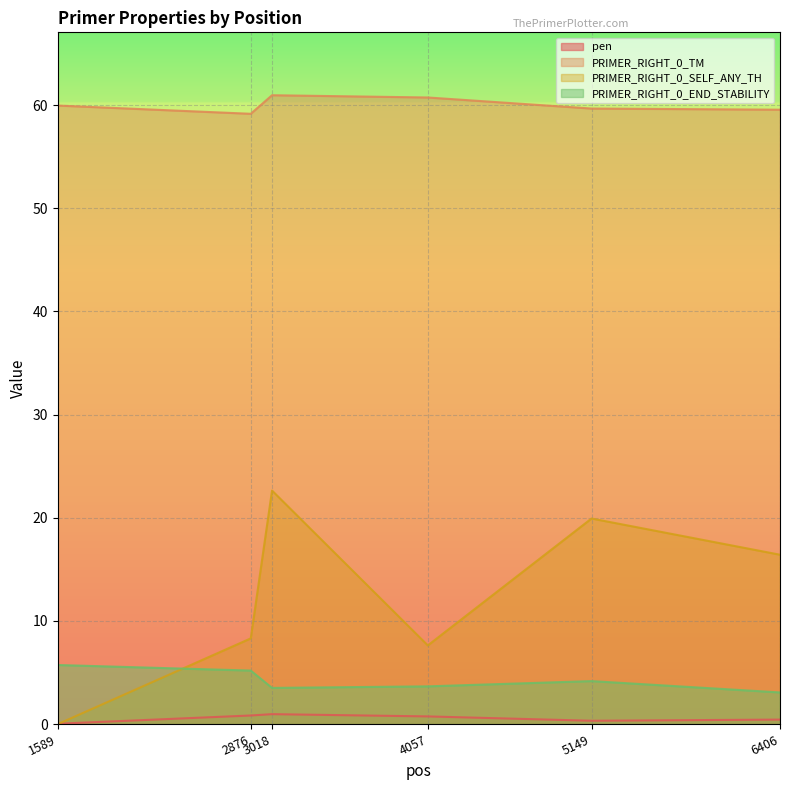

At how many categories does at least one series exceed 55?

6